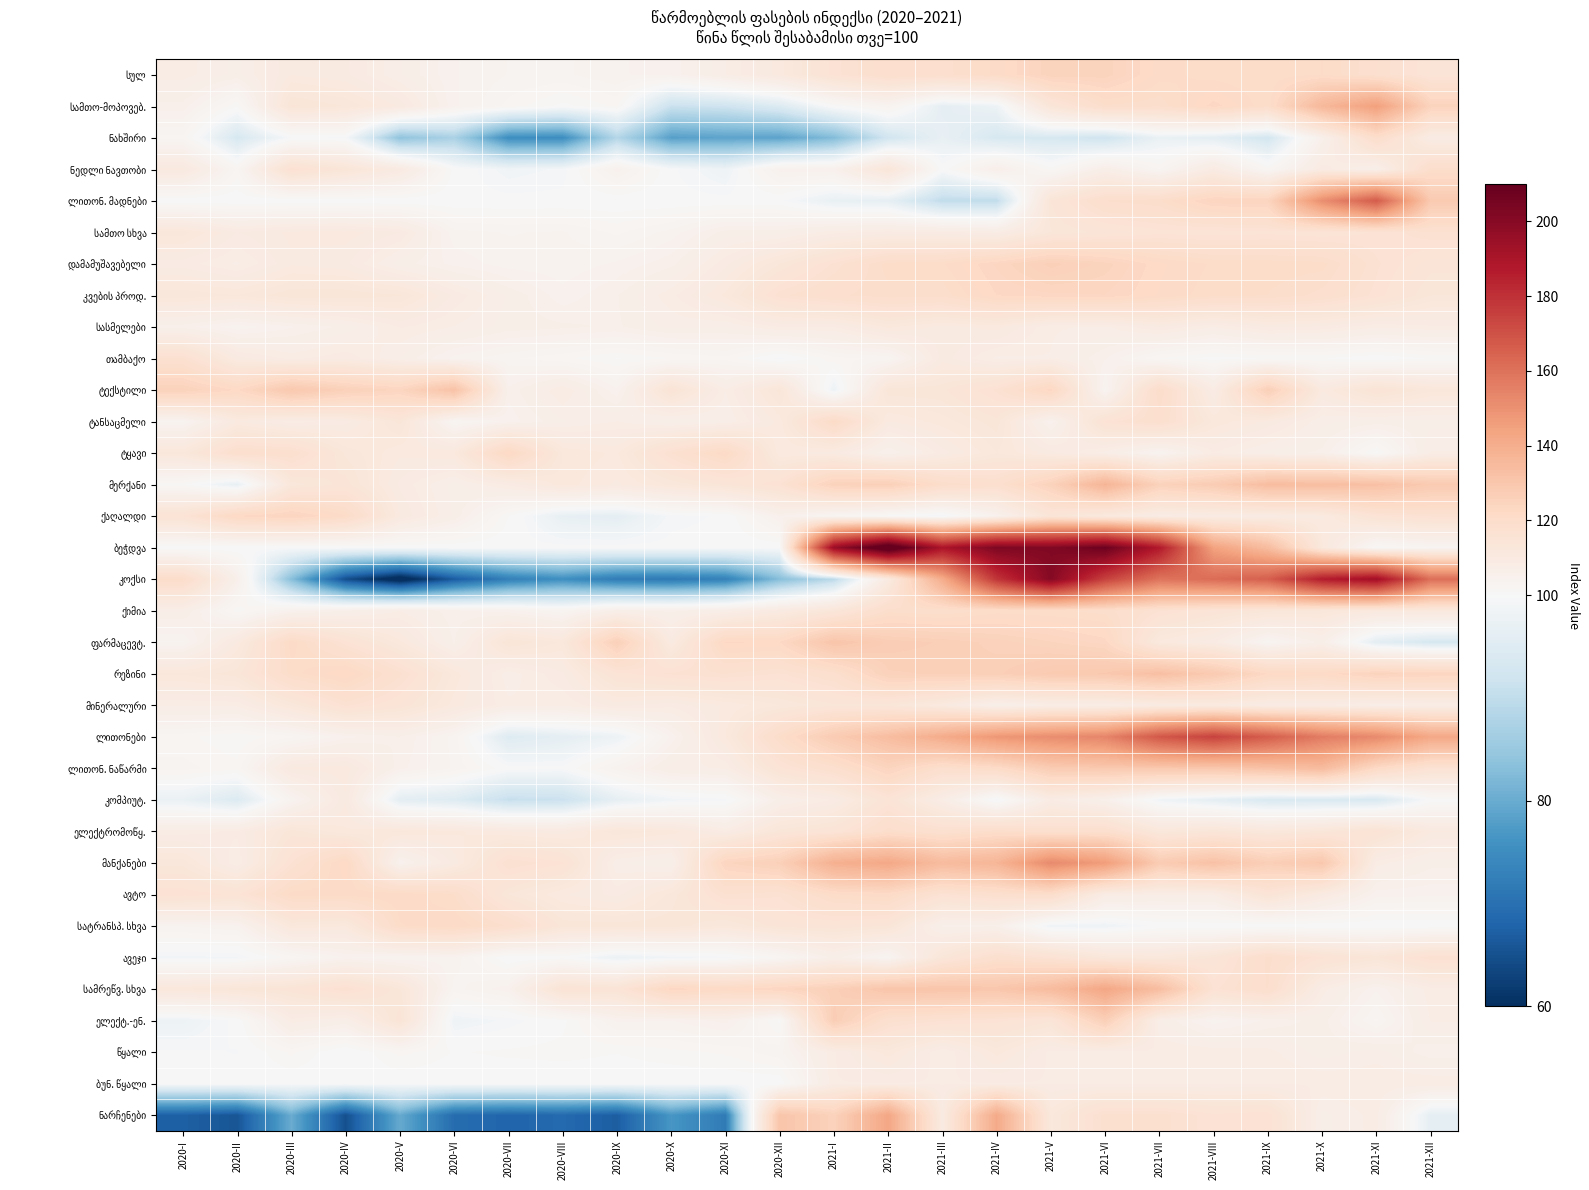

List the series in order of their peak value, highest first.

ბეჭდვა, კოქსი, ლითონები, ლითონ. მადნები, მანქანები, სამთო-მოპოვებ., ნარჩენები, სამრეწვ. სხვა, მერქანი, ლითონ. ნაწარმი, რეზინი, ტექსტილი, ფარმაცევტ., ელექტ.-ენ., დამამუშავებელი, სულ, ქაღალდი, კვების პროდ., ტყავი, სატრანსპ. სხვა, ავტო, ტანსაცმელი, ქიმია, ელექტრომოწყ., ნახშირი, ნედლი ნავთობი, ავეჯი, თამბაქო, სამთო სხვა, მინერალური, კომპიუტ., წყალი, სასმელები, ბუნ. წყალი